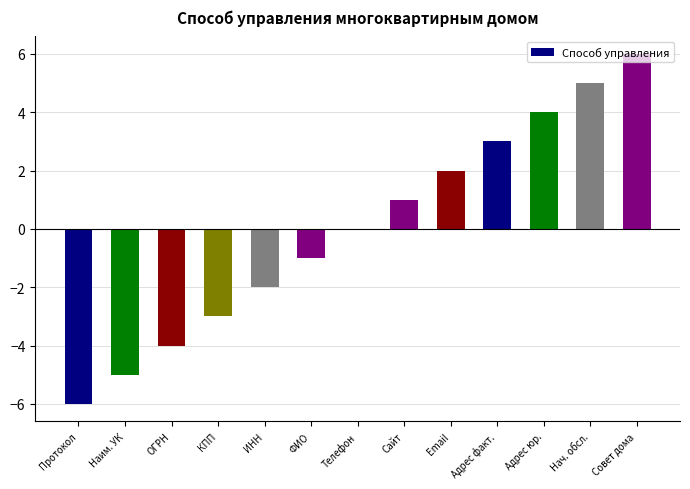

Are the bars horizontal?

No